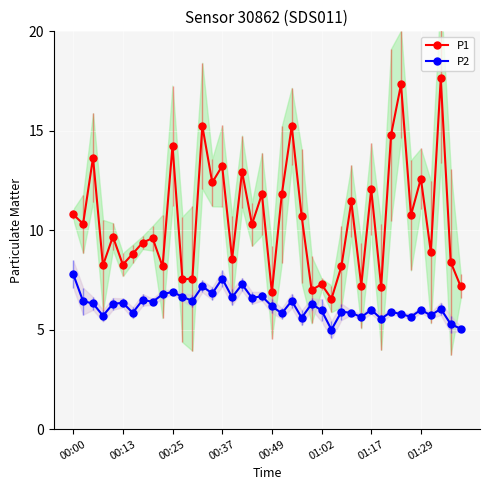

The P2 series shows 7.6 at 00:37. True or false?

True